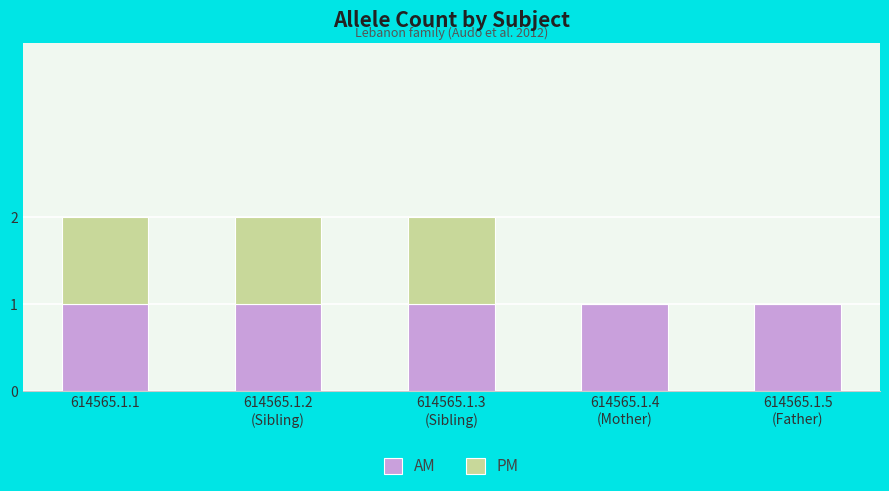

Count the number of data series in this chart.

2